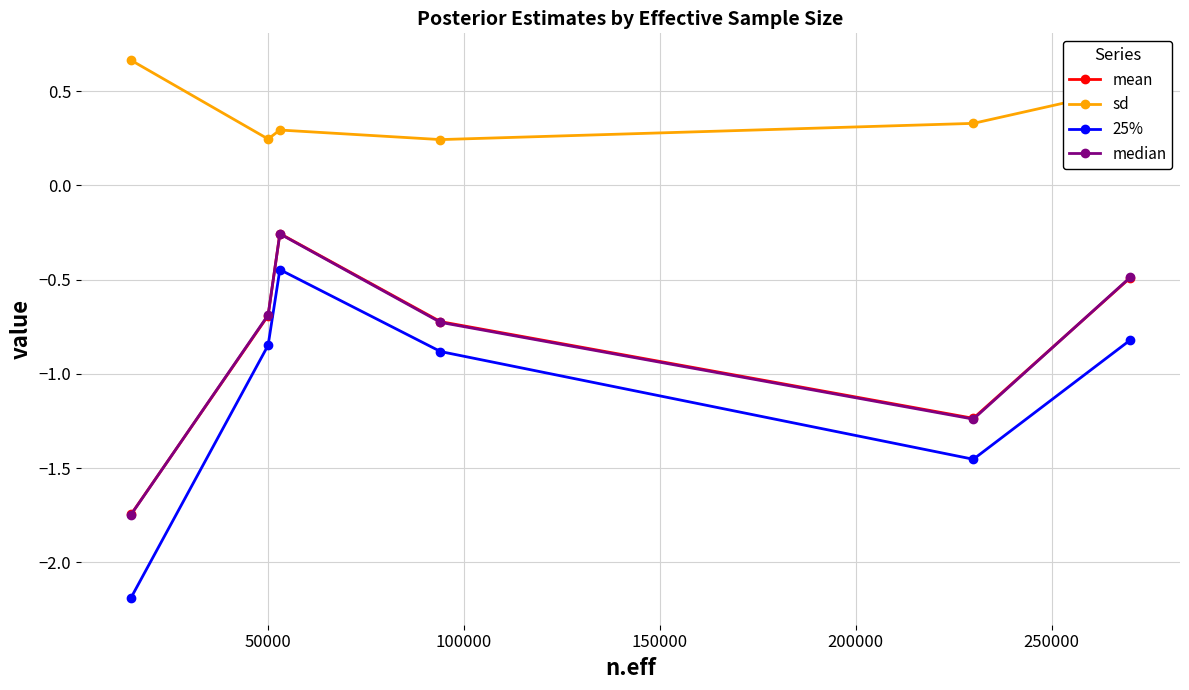

How many median values are between -1 and 0?

4